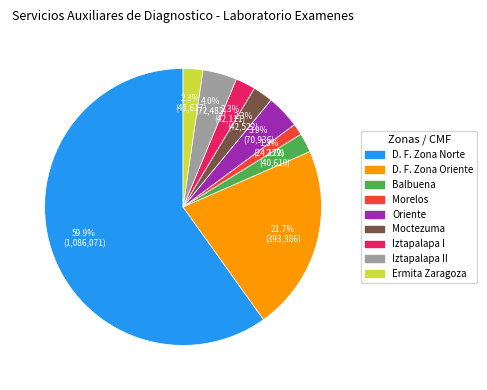

Does any single category account for the majority?

Yes